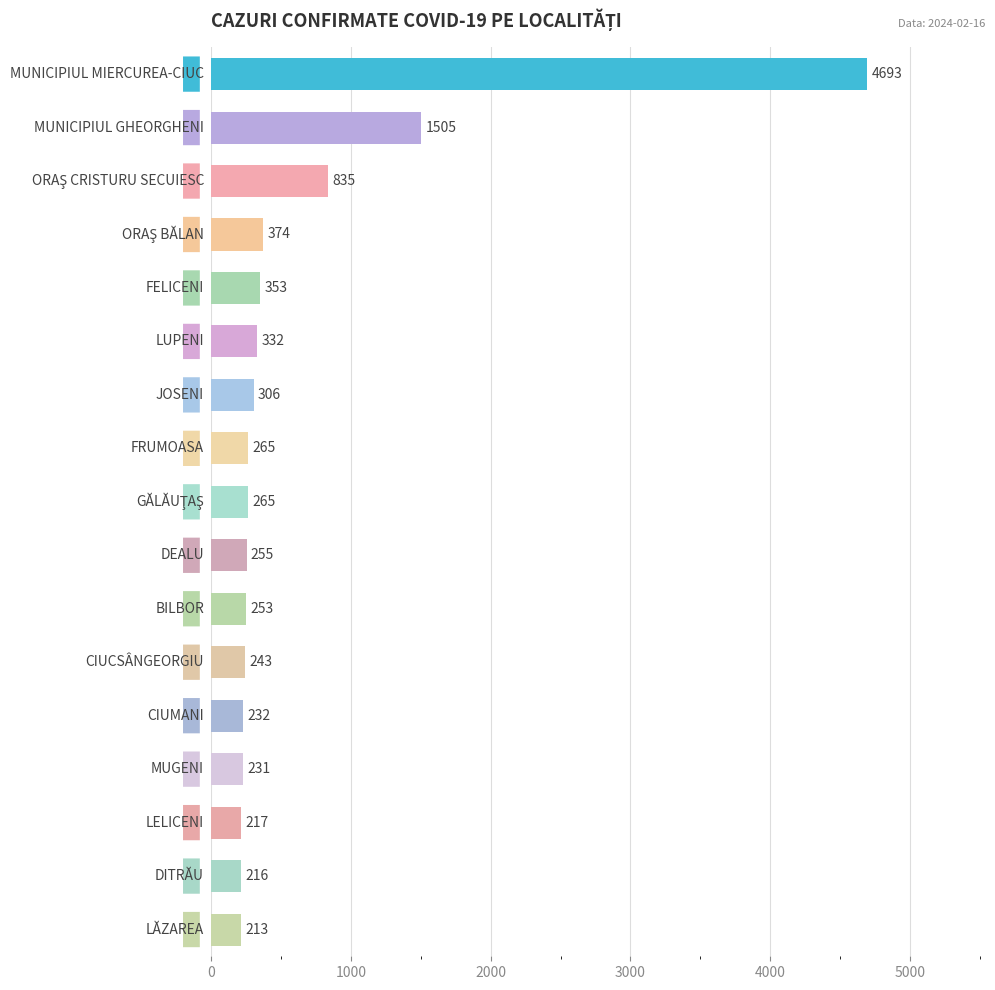

What is the average value?

635